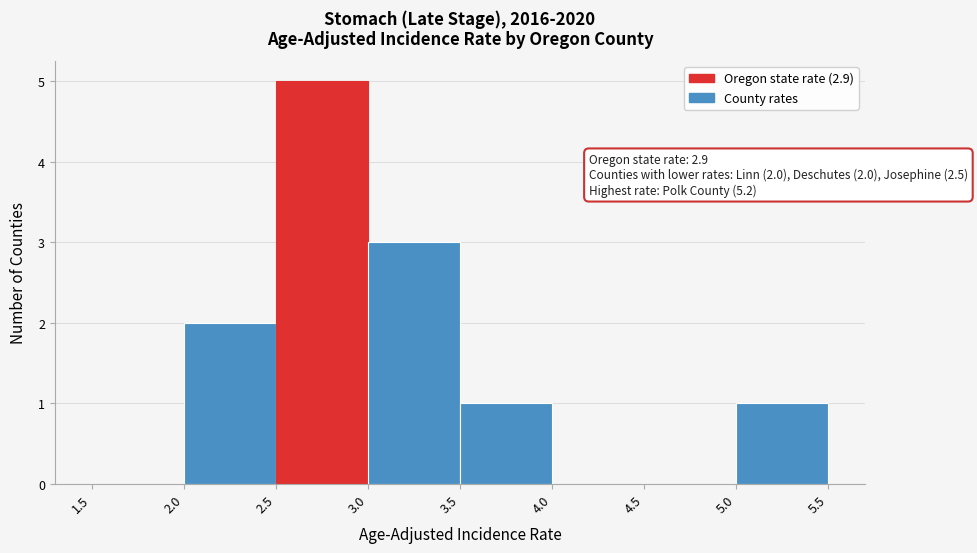

Which range on the x-axis has the tallest bar?

2.5 to 3.0